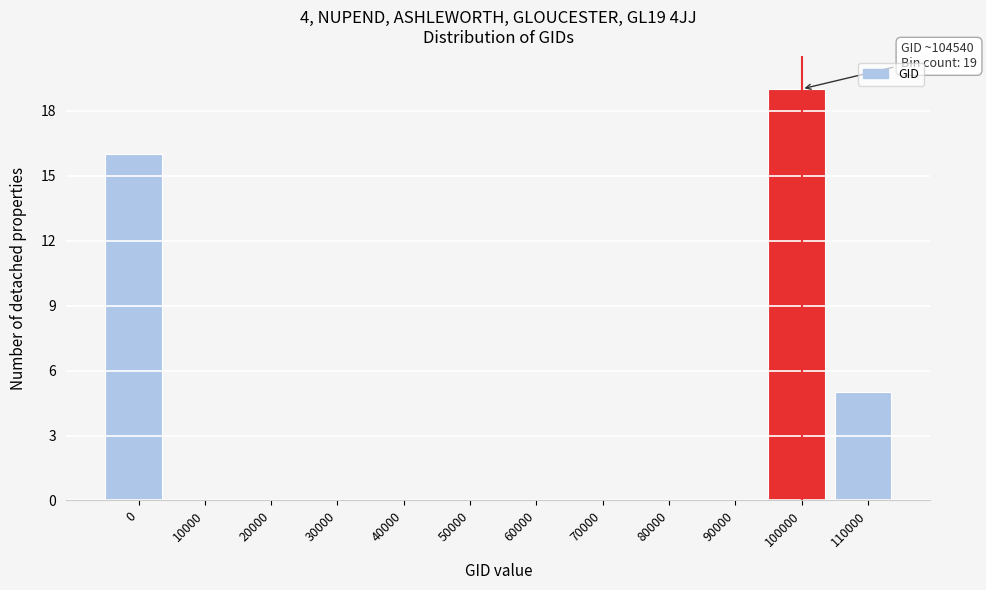

Reading left to right, list all the values displayed in this chart.

0=16	10000=0	20000=0	30000=0	40000=0	50000=0	60000=0	70000=0	80000=0	90000=0	100000=19	110000=5